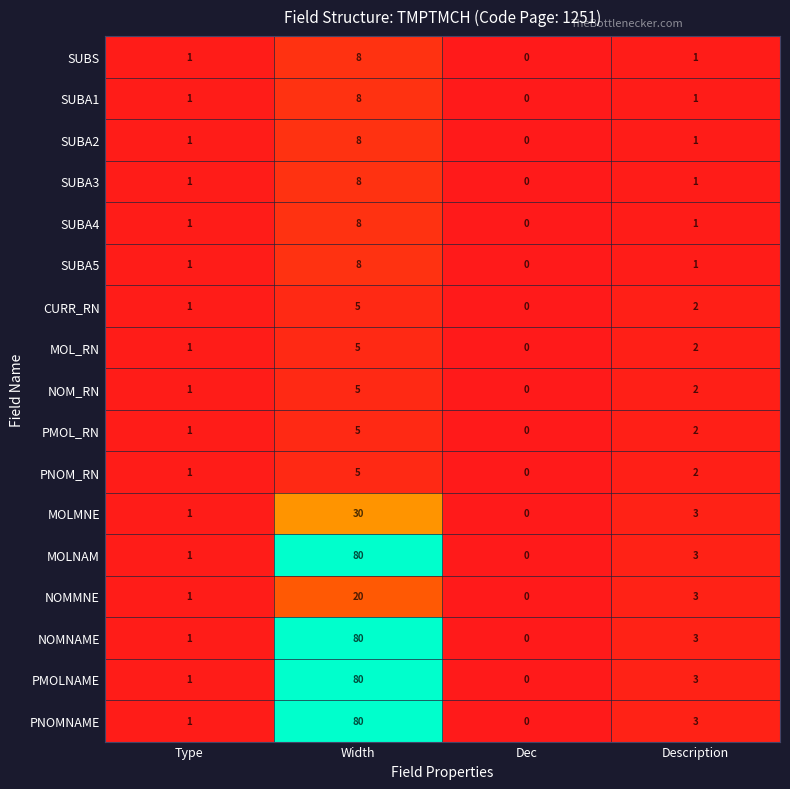

At how many categories does at least one series exceed 55?

1